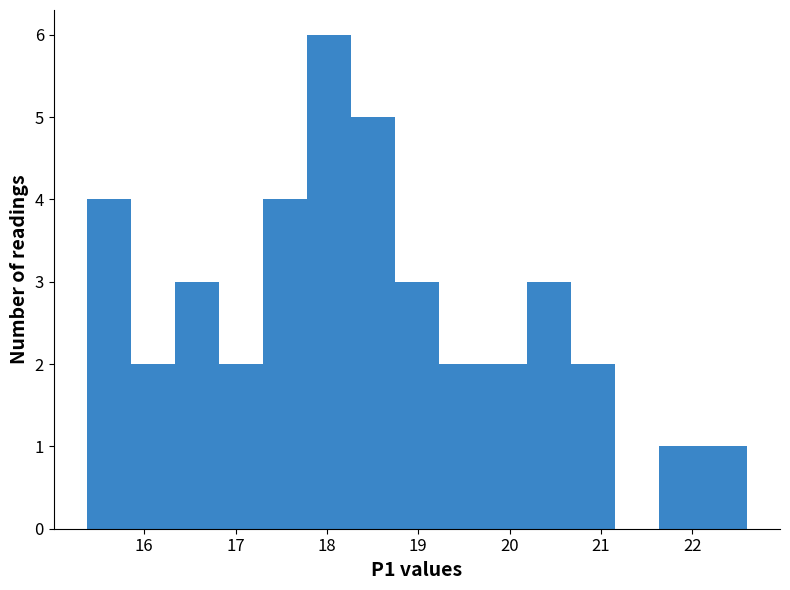

Reading left to right, transcribe this chart: for each bar, give the range it covers on the x-axis and its height. Neither the bar edges nor the heights are printed on the chart, so give them approximately, as read against the axes.

15.4 to 15.9: 4
15.9 to 16.3: 2
16.3 to 16.8: 3
16.8 to 17.3: 2
17.3 to 17.8: 4
17.8 to 18.3: 6
18.3 to 18.7: 5
18.7 to 19.2: 3
19.2 to 19.7: 2
19.7 to 20.2: 2
20.2 to 20.7: 3
20.7 to 21.2: 2
21.2 to 21.6: 0
21.6 to 22.1: 1
22.1 to 22.6: 1